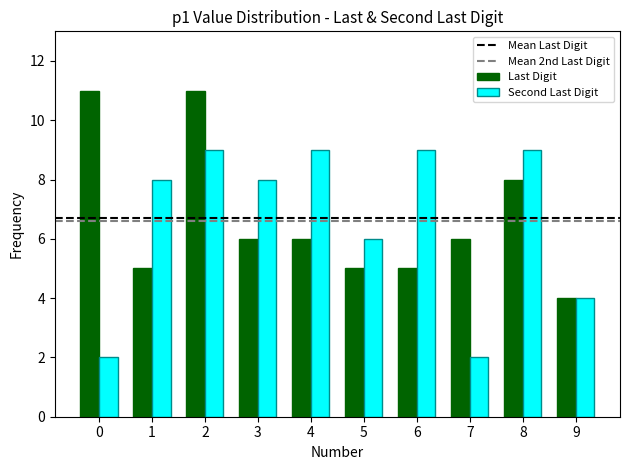

At which category is the sum across all series the highest?

2